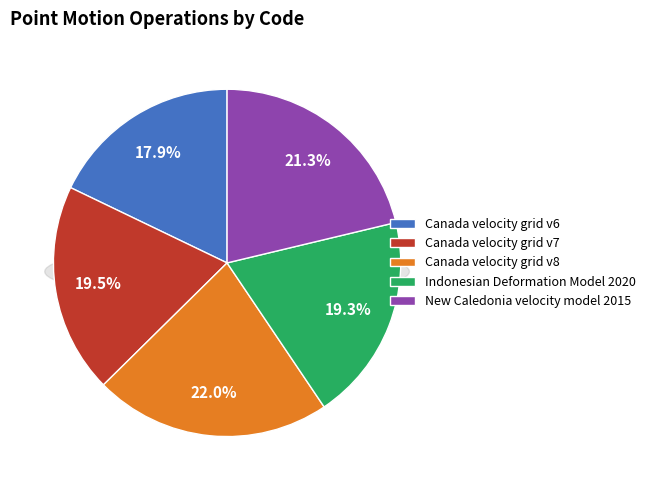

Between New Caledonia velocity model 2015 and Canada velocity grid v8, which is larger?

Canada velocity grid v8